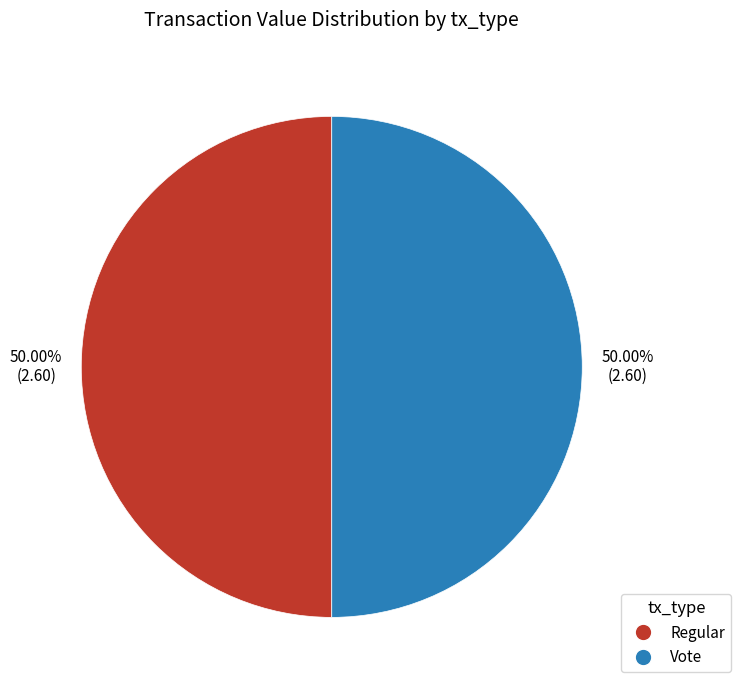

How many slices are in this pie chart?

2